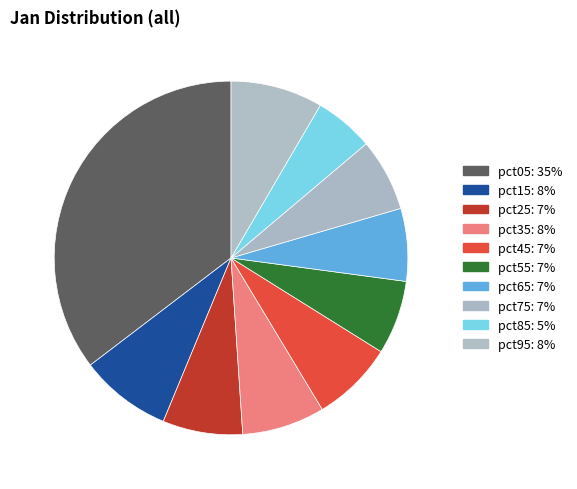

How many segments does this pie chart have?

10